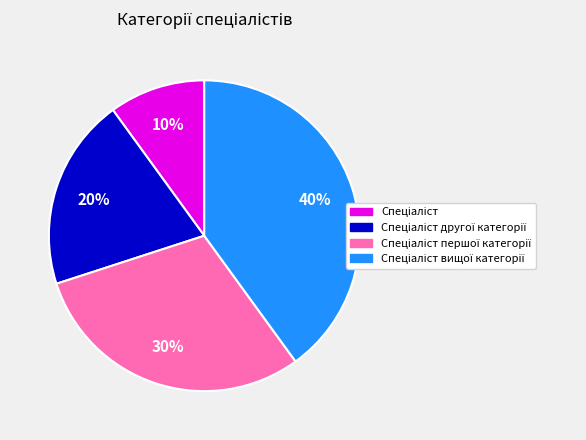

To the nearest percent, what is the average slice percentage?

25%